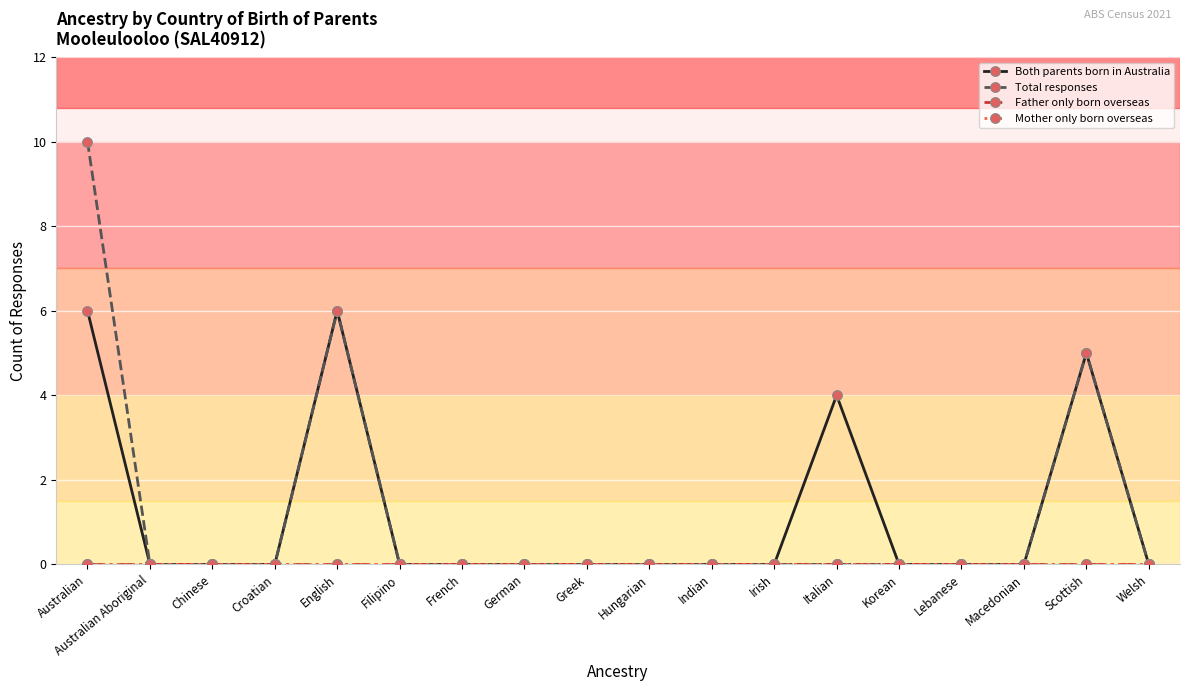

Does the chart have visible grid lines?

Yes